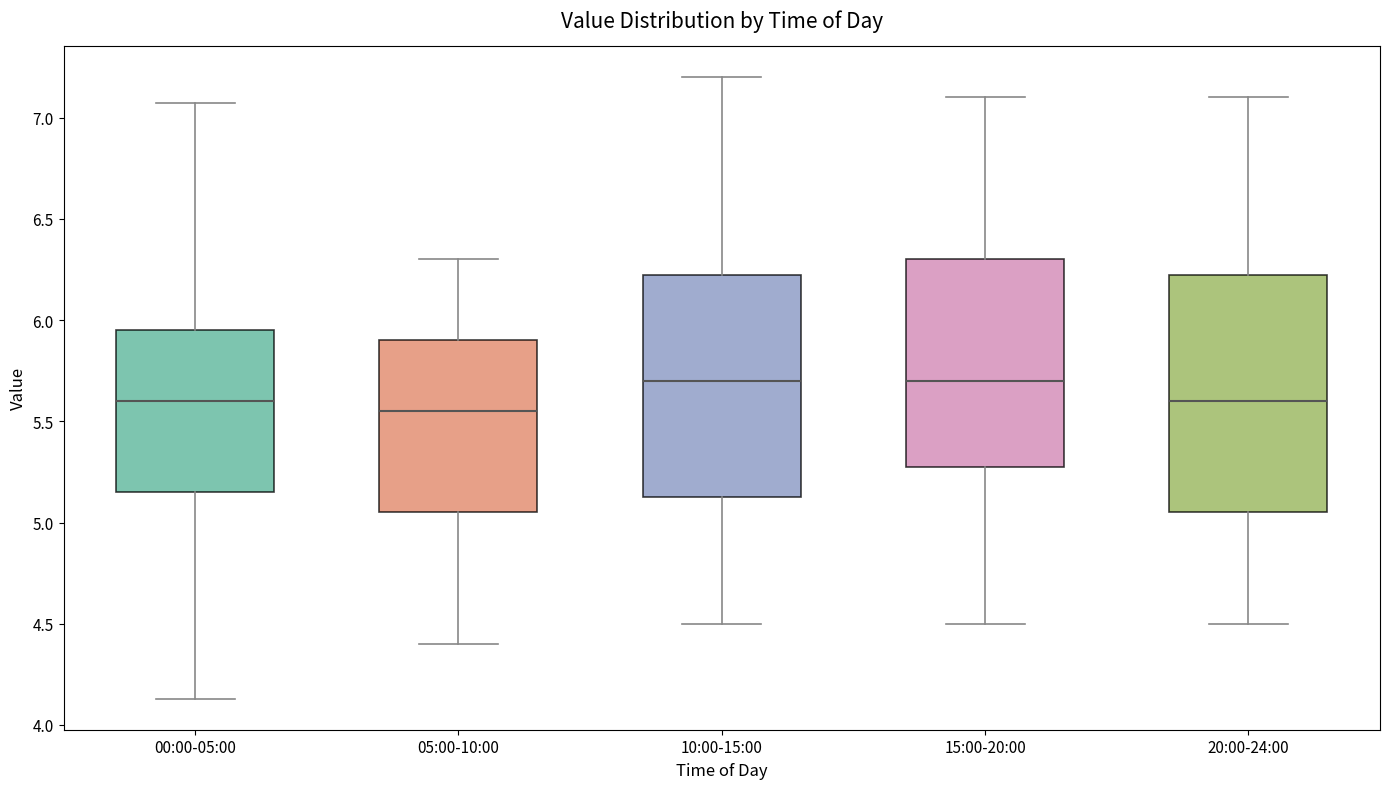

Comparing the boxes themselves (not the whiskers), which one is the tallest?

20:00-24:00